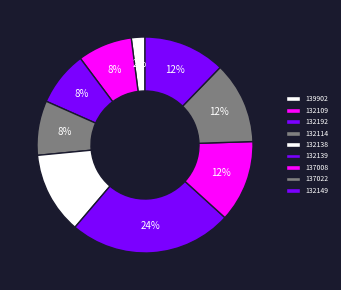

To the nearest percent, what is the combined percentage of 132139 and 132114?

33%